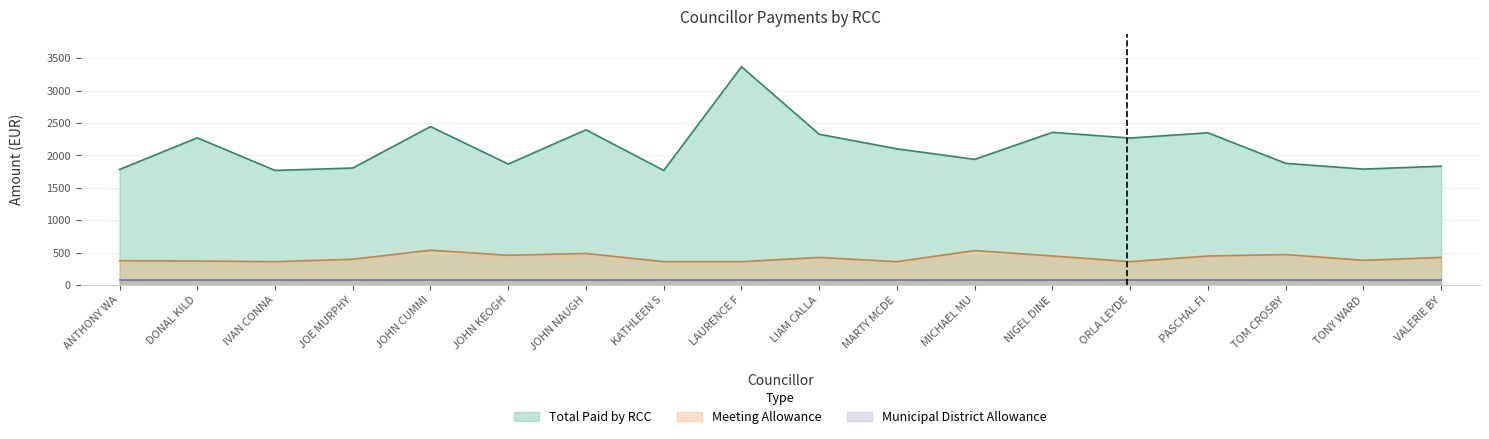

What is the highest value of the Total Paid by RCC series?

3369.1